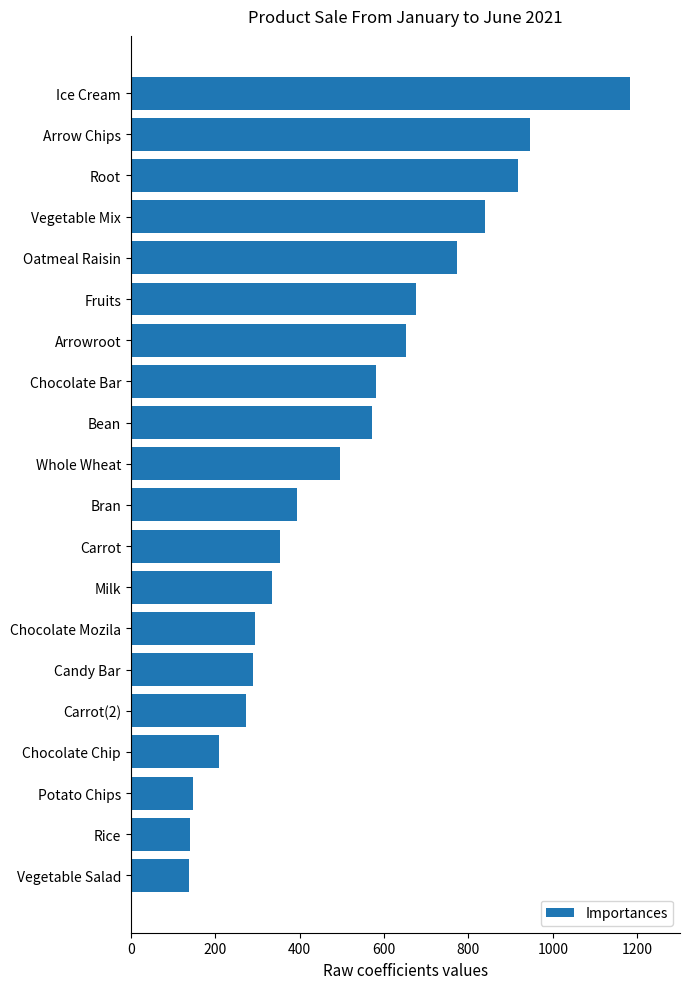

True or false: the data shows 931 at Bean.

False